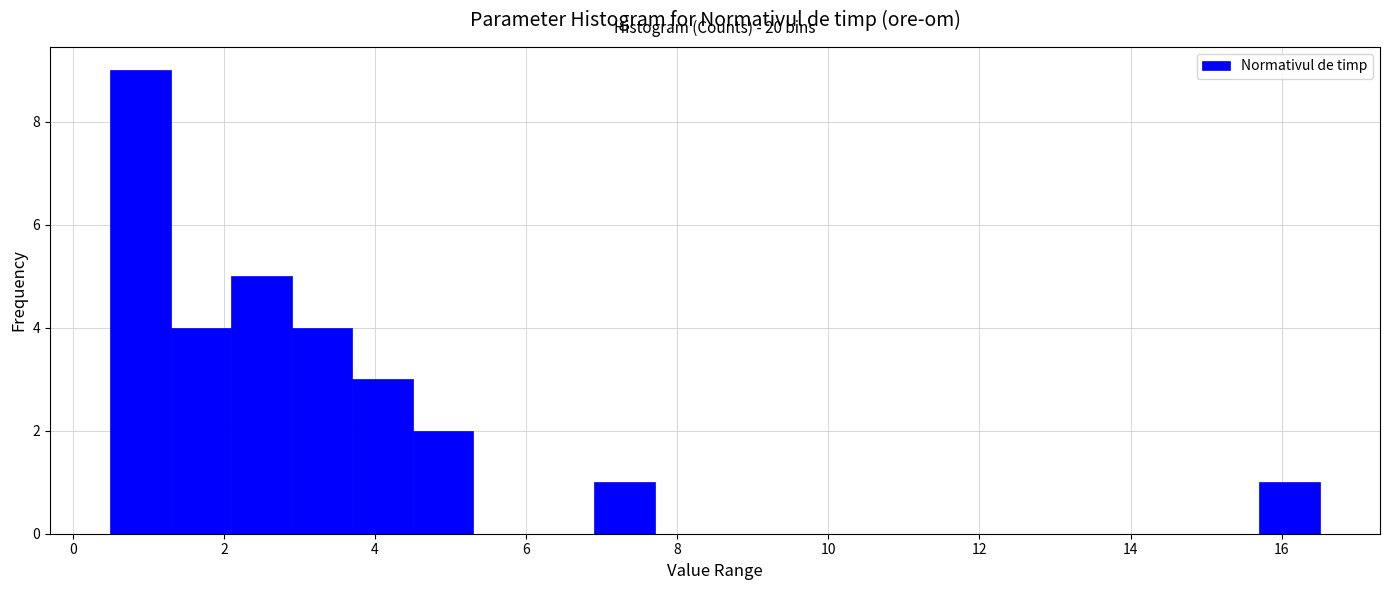

Over which range of the x-axis is the bar tallest?

0.5 to 1.3